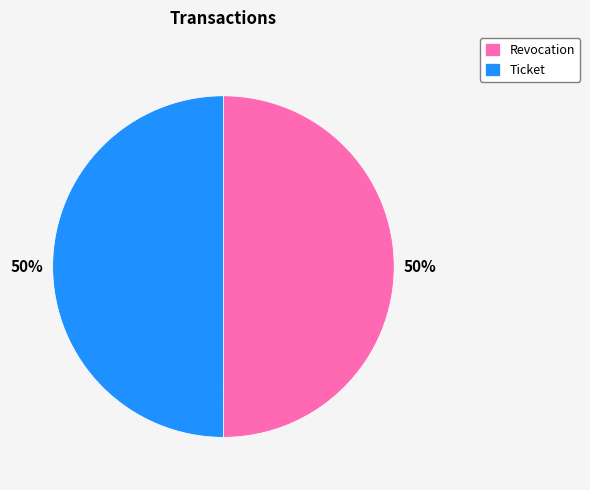

Is it true that Revocation is 50% of the pie?

True